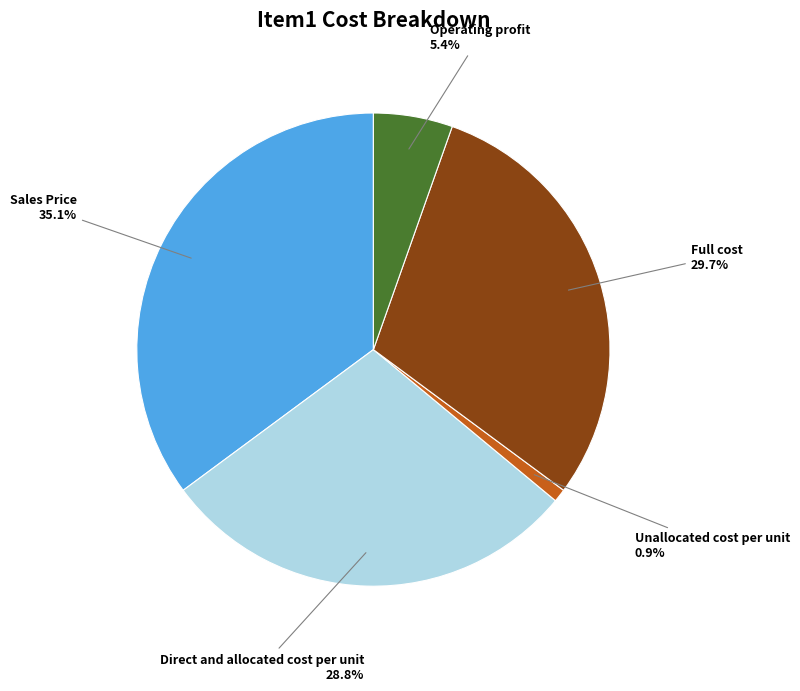

Does Full cost represent more than half of the total?

No